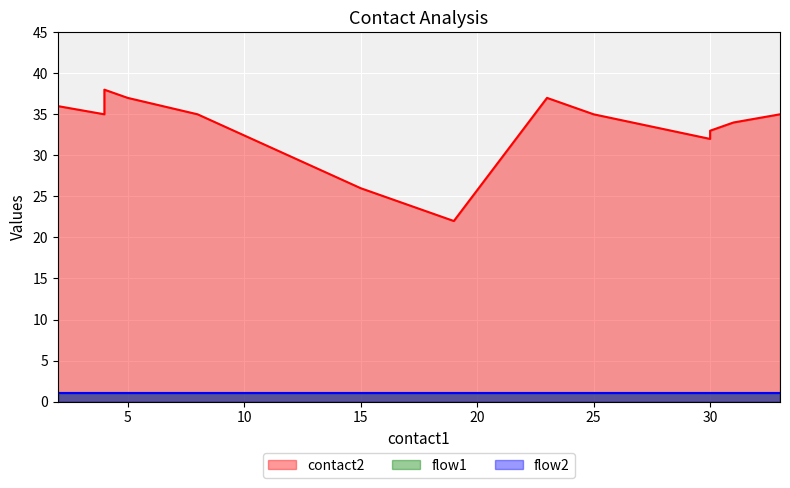

What is the difference between the maximum and minimum values in the contact2 series?

16